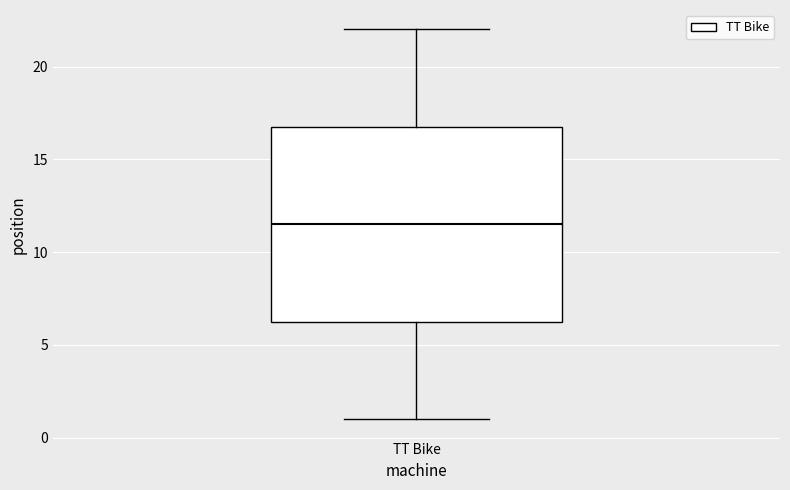

Where is the upper edge of the box for TT Bike on the y-axis? The values are not printed on the chart, so give them approximately, as read against the axis.

17.0